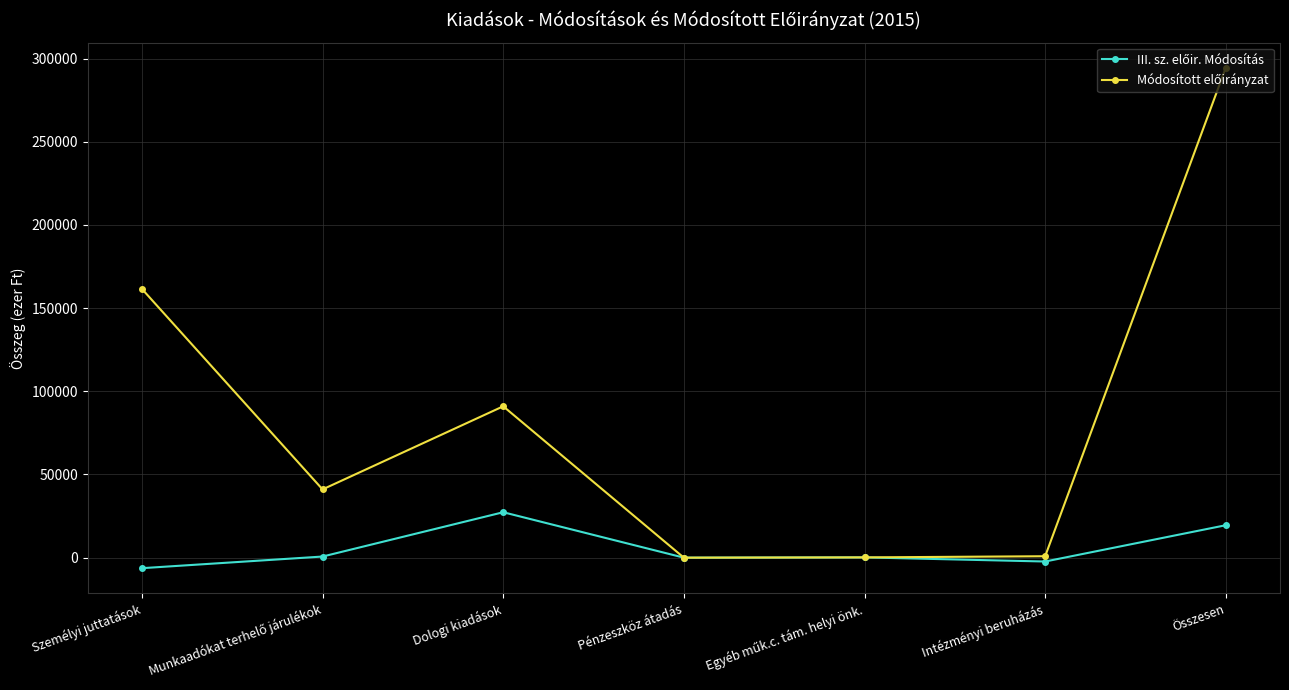

What is the label of the 6th point from the left?

Intézményi beruházás